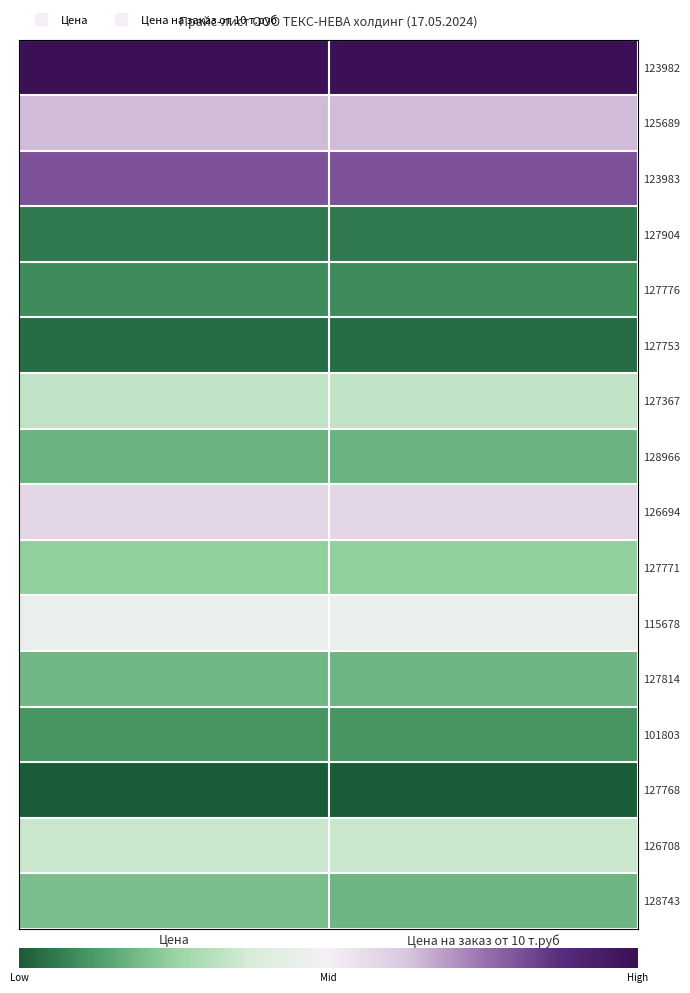

What is the difference between the highest and lowest values at Цена на заказ от 10 т.руб?

1.0